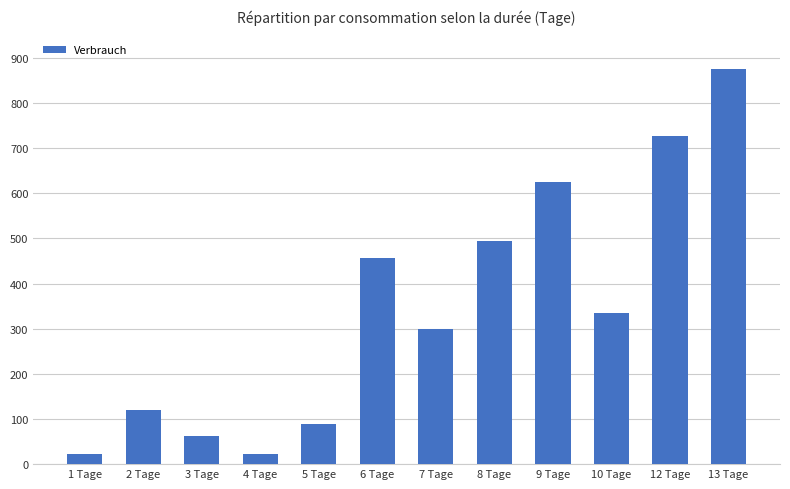

What is the sum of the values at 2 Tage and 7 Tage?

420